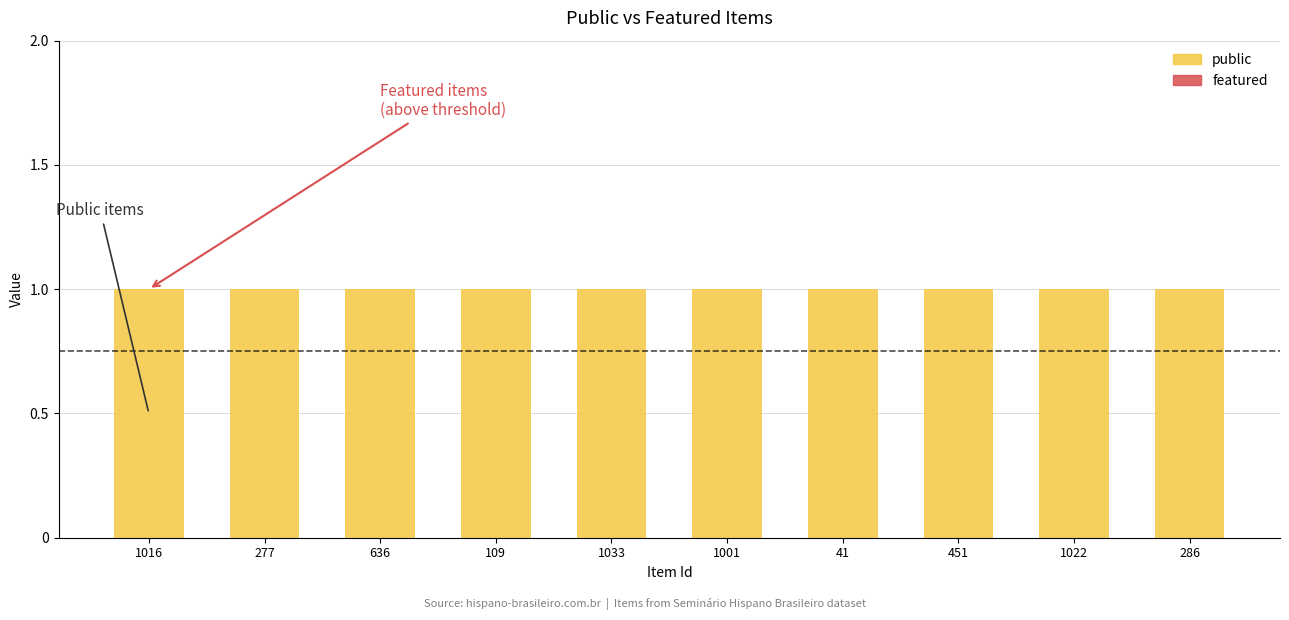

What is the average value of the public series?

1